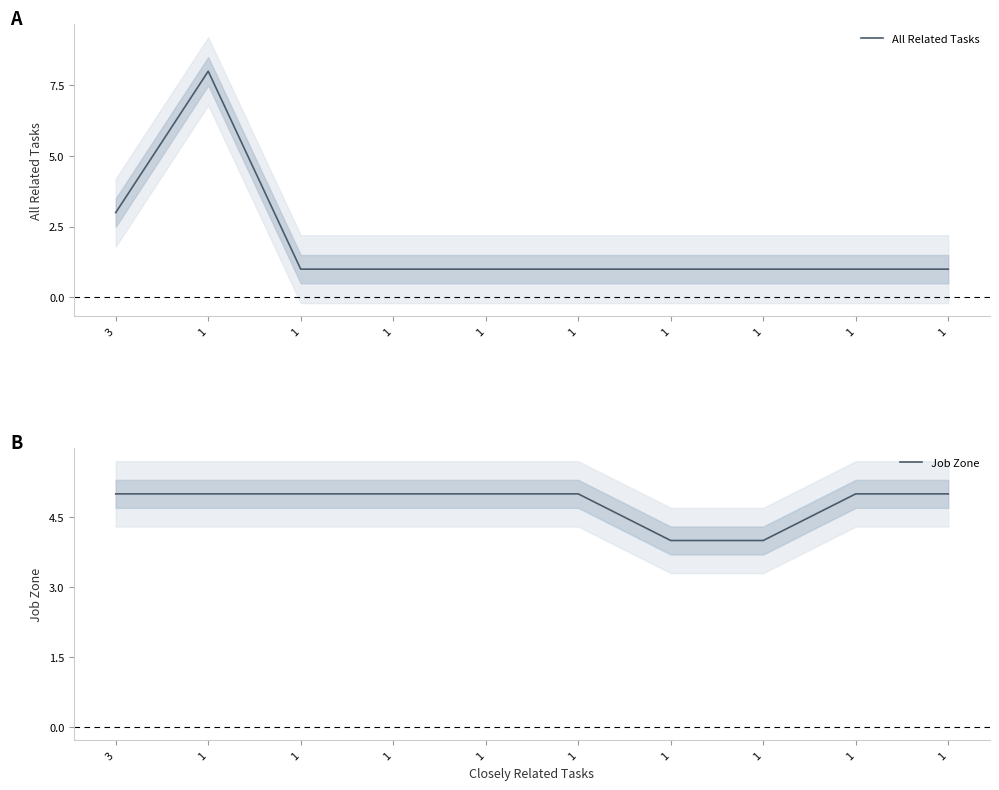

How many data points does each series have?

10